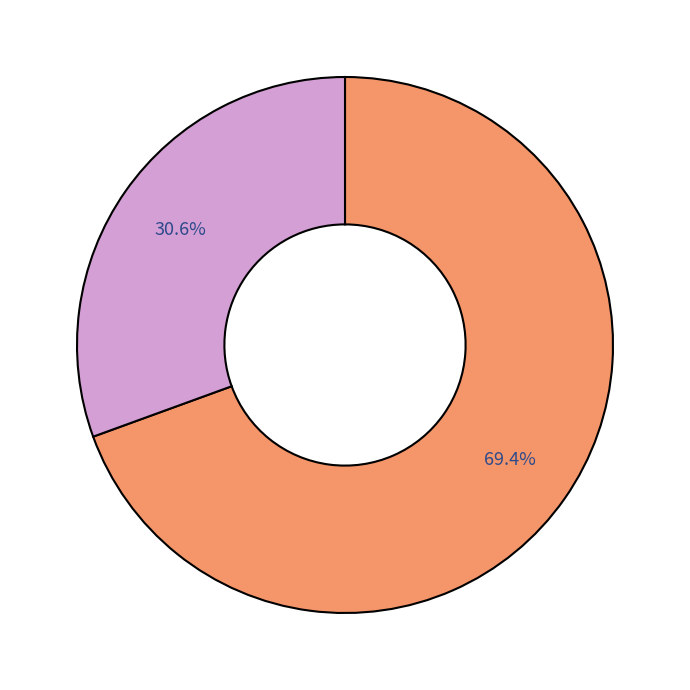

How many segments does this pie chart have?

2